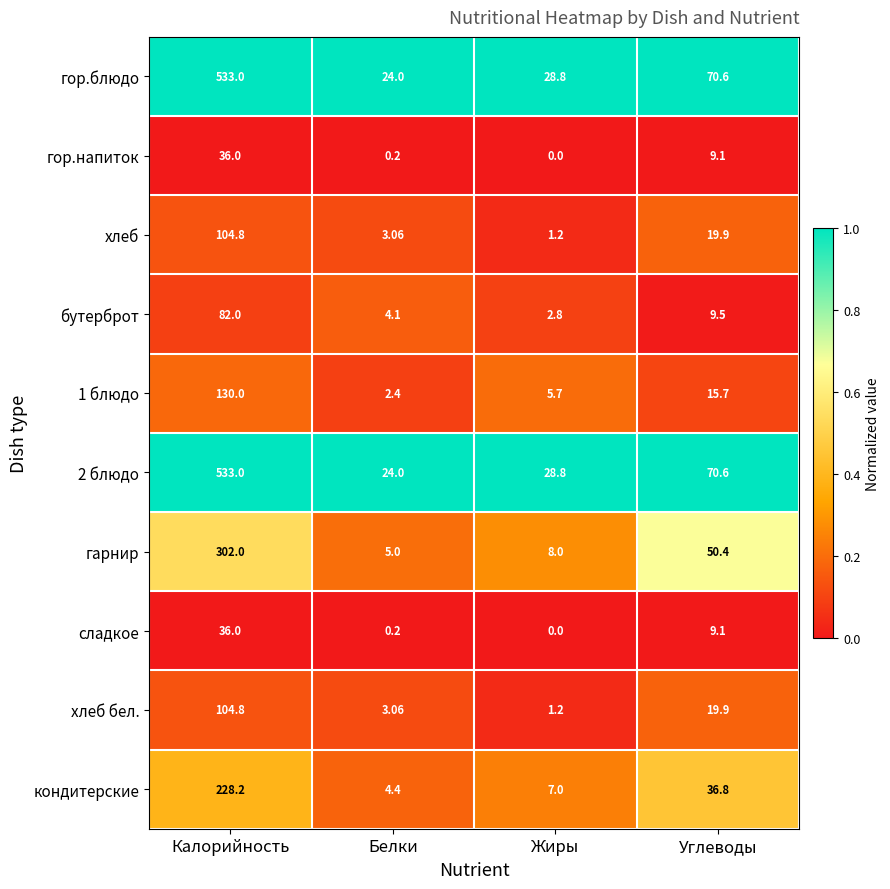

At which label is гор.блюдо closest to 278?

Углеводы